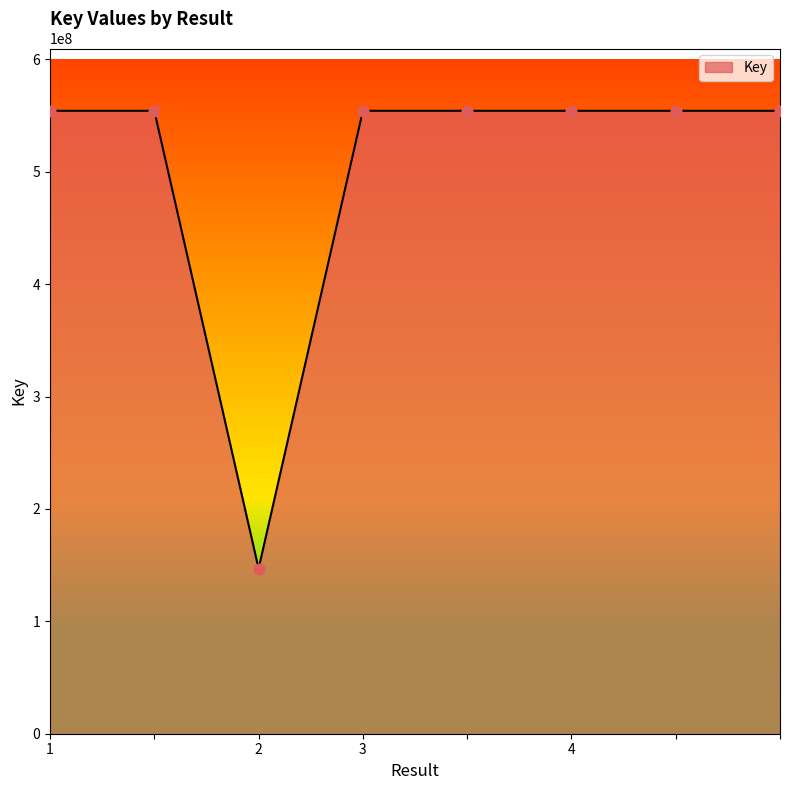

What is the sum of all values?

4026416461